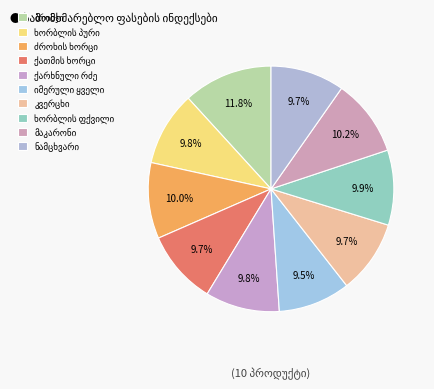

To the nearest percent, what is the average slice percentage?

10%